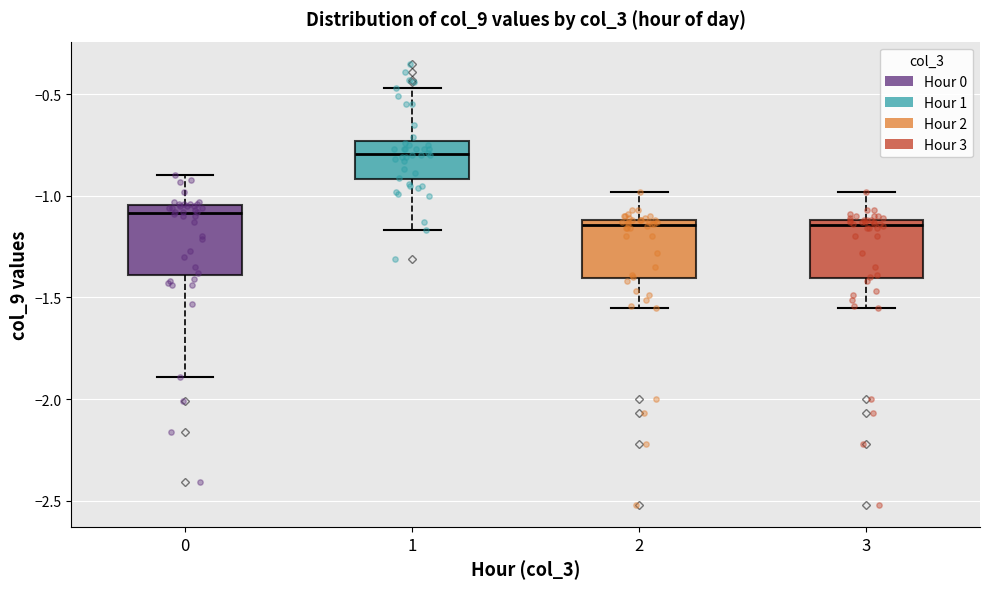

Reading left to right, transcribe this box plot: for each box, give where its median line is, the range the box spans, and where its two whiskers end, as read against the y-axis. The values are not printed on the chart, so give them approximately, as read against the axis.

0: median -1.10, box -1.40 to -1.05, whiskers -1.90 to -0.90
1: median -0.80, box -0.90 to -0.75, whiskers -1.15 to -0.45
2: median -1.15, box -1.40 to -1.10, whiskers -1.55 to -1.00
3: median -1.15, box -1.40 to -1.10, whiskers -1.55 to -1.00